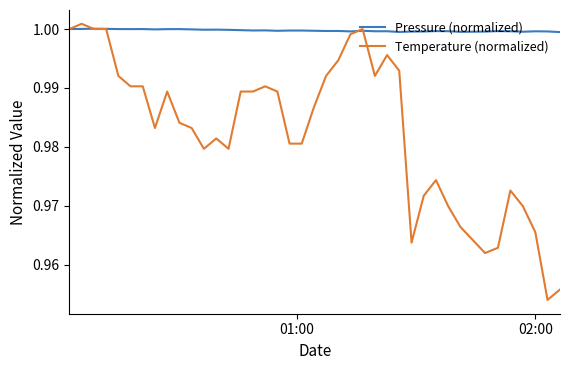

Which series has the largest range (max minus min)?

Temperature (normalized)